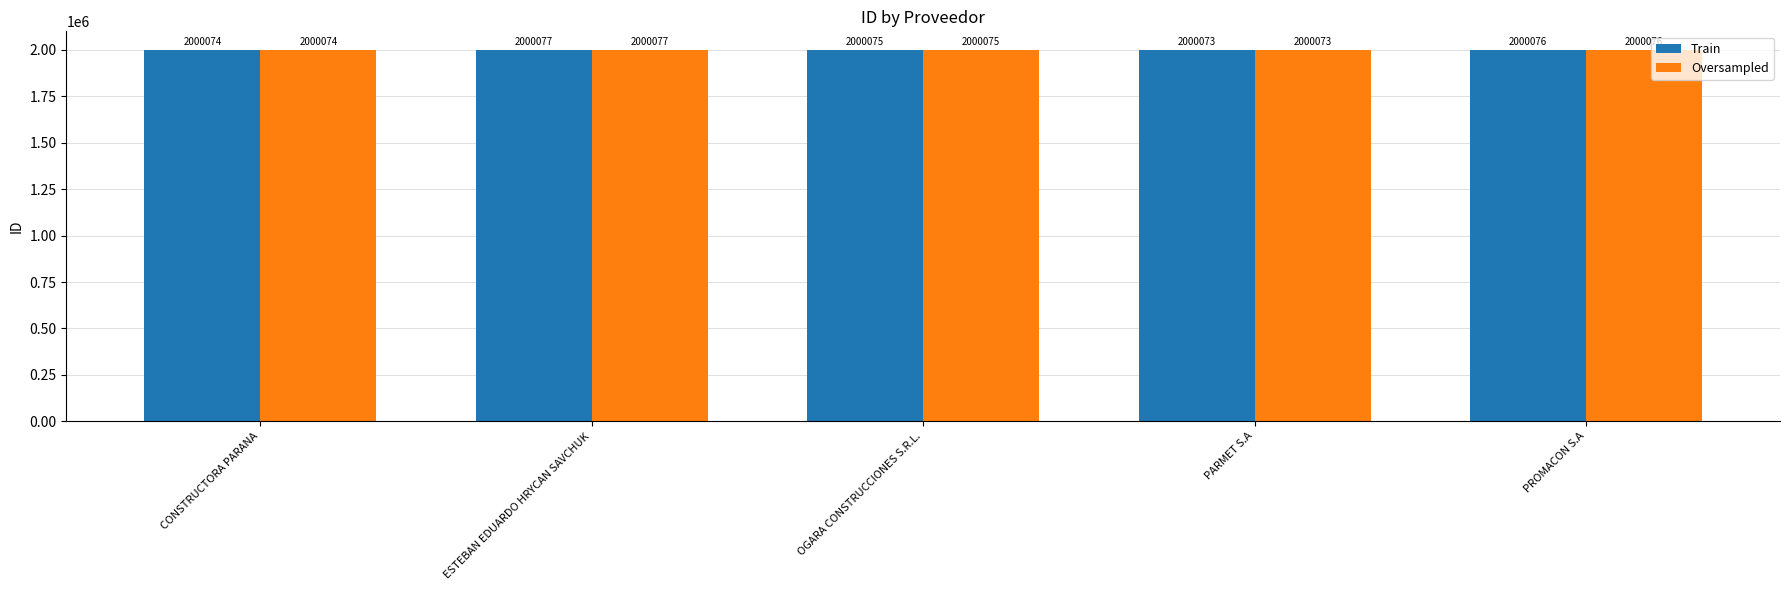

What is the difference between the maximum and second lowest values in the Oversampled series?

3